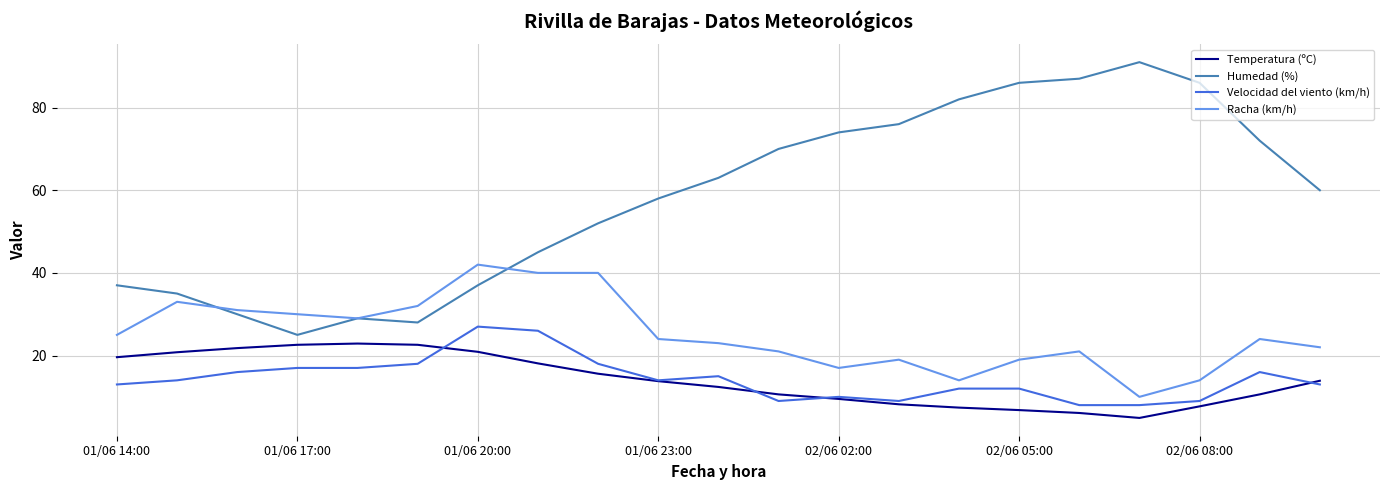

Which series has the largest total across all categories?

Humedad (%)